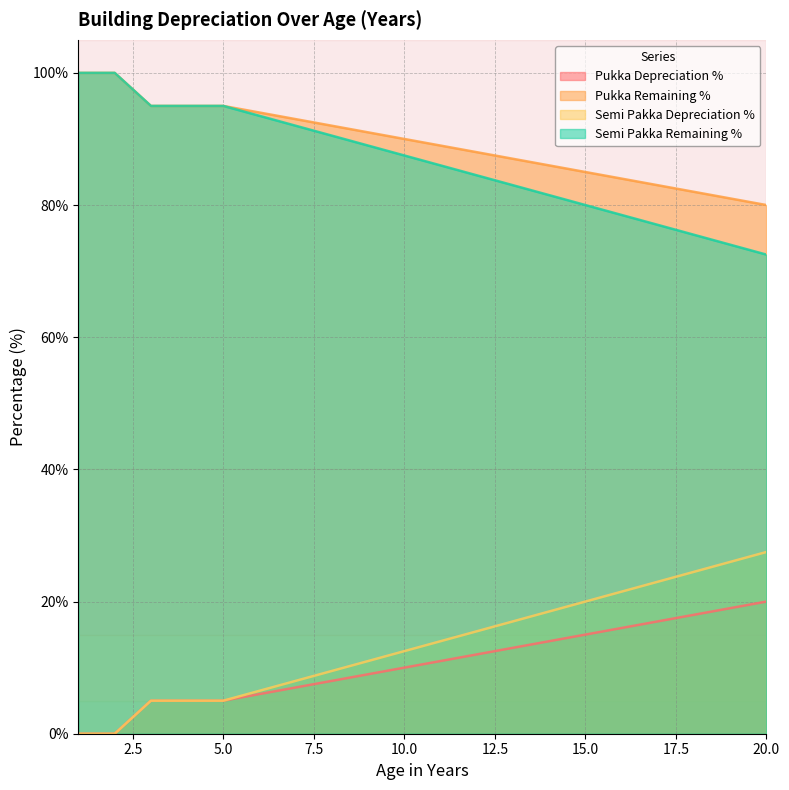

How many lines are shown in the chart?

4